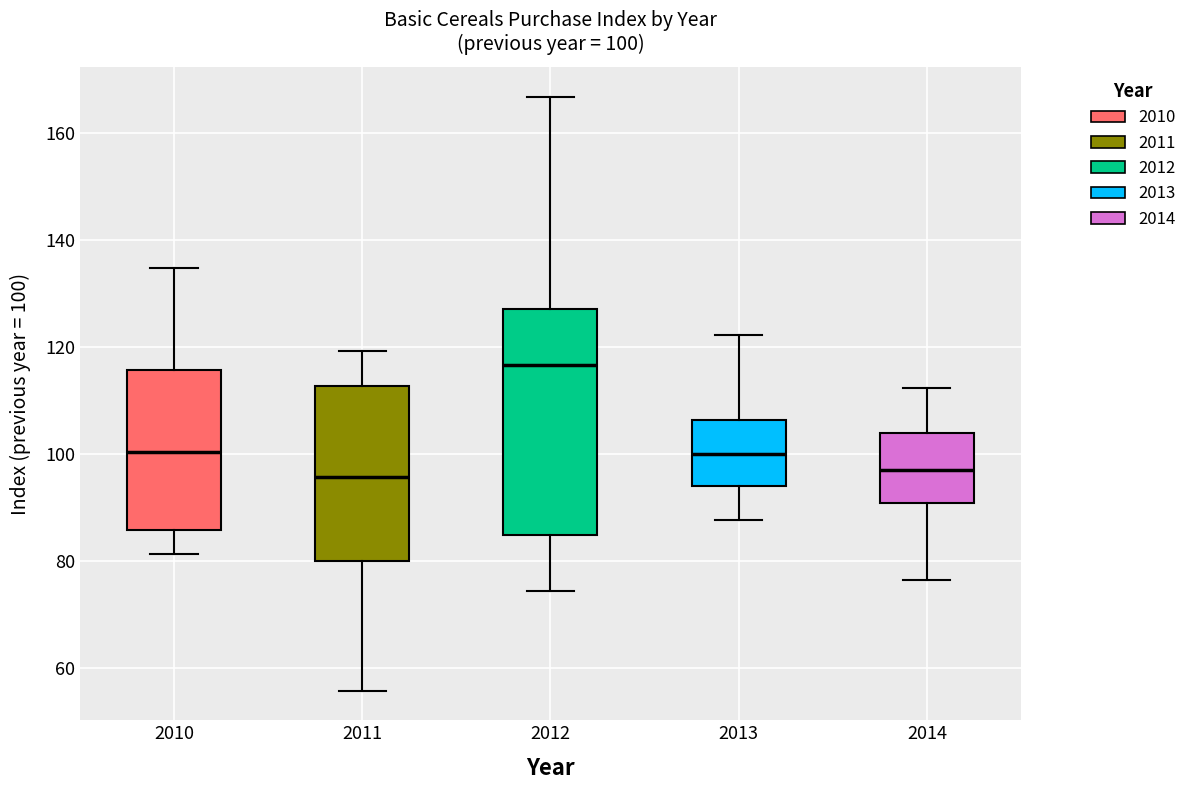

Comparing the boxes themselves (not the whiskers), which one is the tallest?

2012